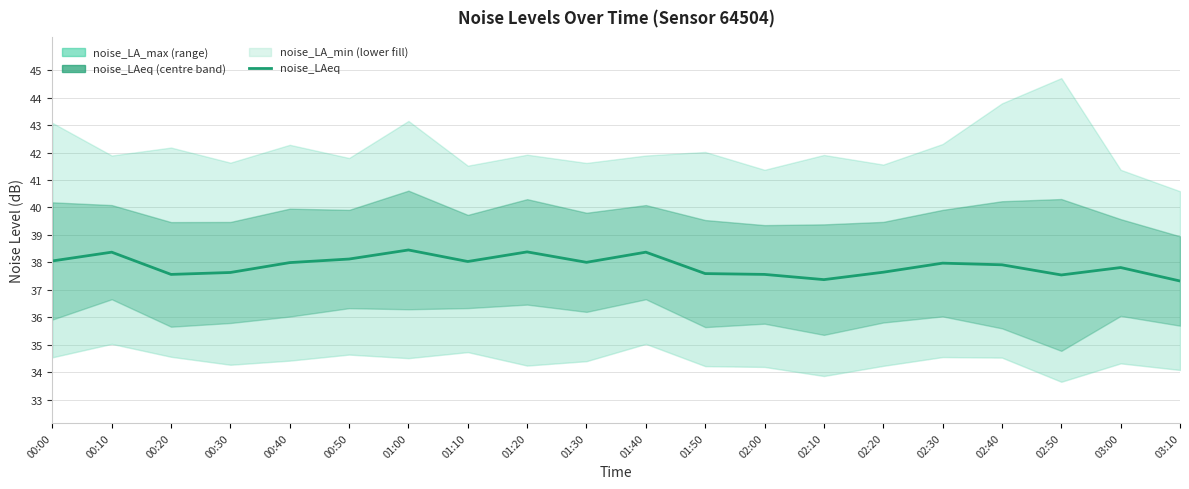

What is the sum of the values at 01:20 and 01:00?

76.8